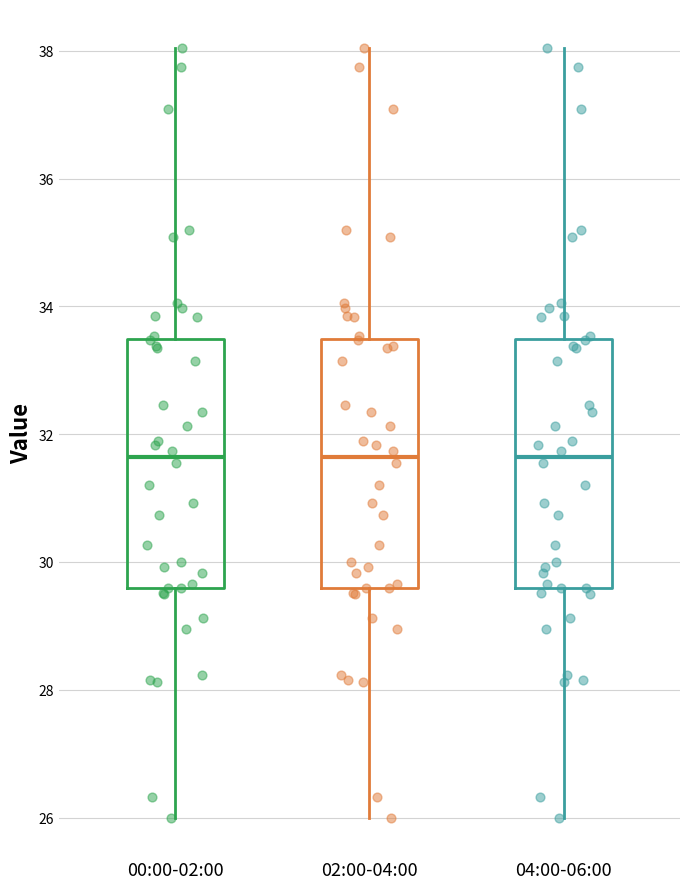

Reading left to right, transcribe this box plot: for each box, give where its median line is, the range the box spans, and where its two whiskers end, as read against the y-axis. The values are not printed on the chart, so give them approximately, as read against the axis.

00:00-02:00: median 31.6, box 29.6 to 33.4, whiskers 26.0 to 38.0
02:00-04:00: median 31.6, box 29.6 to 33.4, whiskers 26.0 to 38.0
04:00-06:00: median 31.6, box 29.6 to 33.4, whiskers 26.0 to 38.0